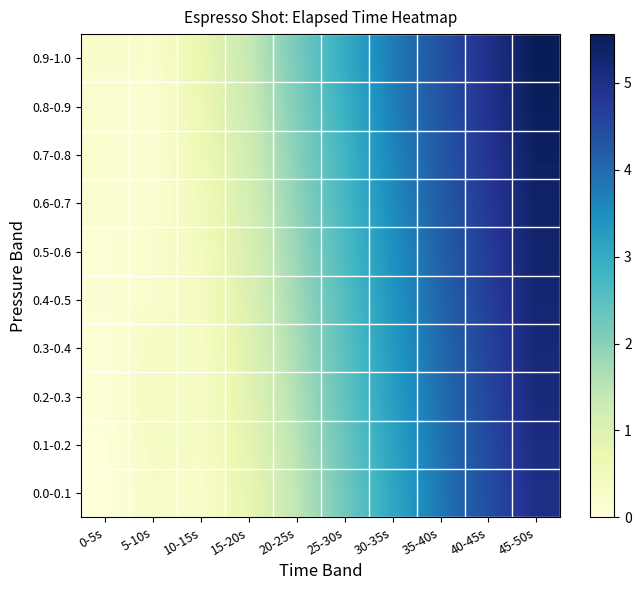

Which series changed the most between 10-15s and 20-25s?

0.9-1.0